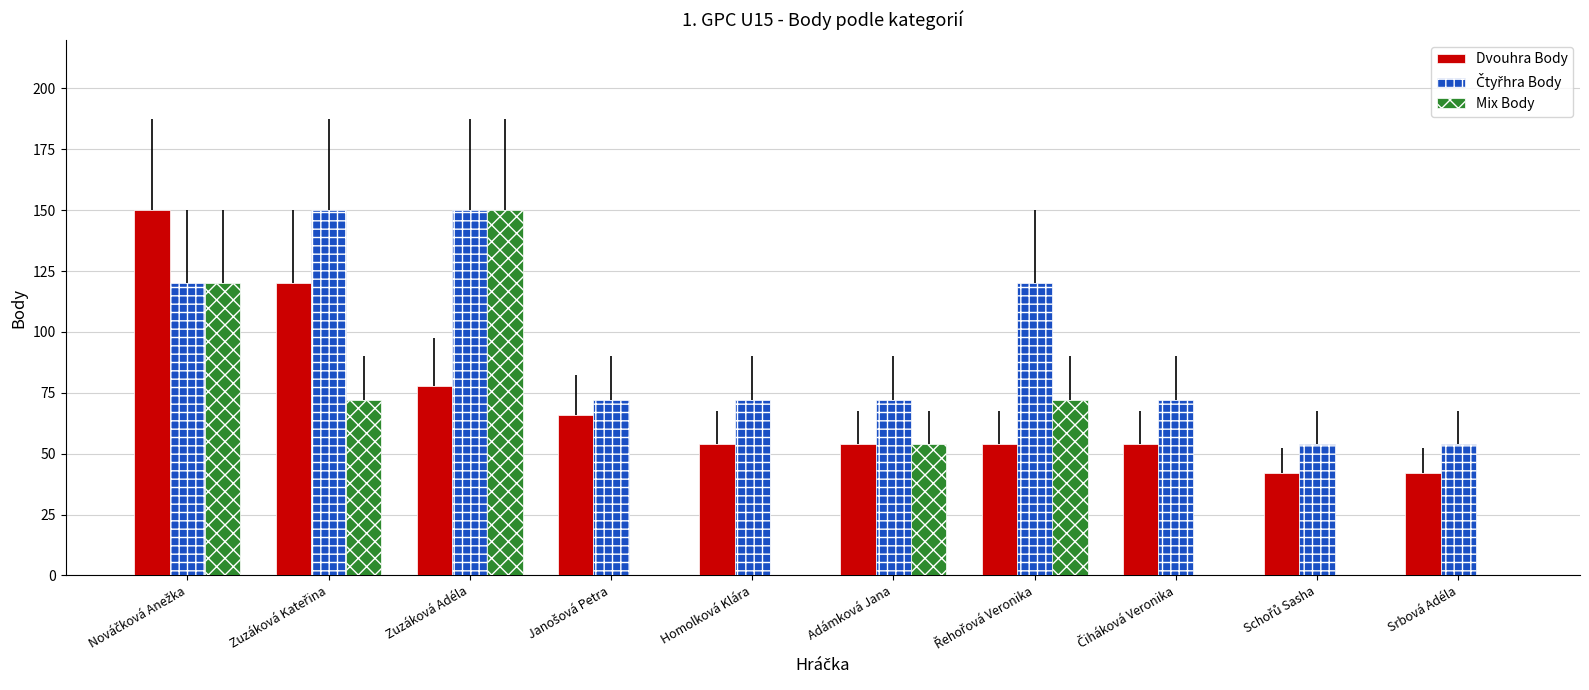

What is the total value across all series at Srbová Adéla?

96